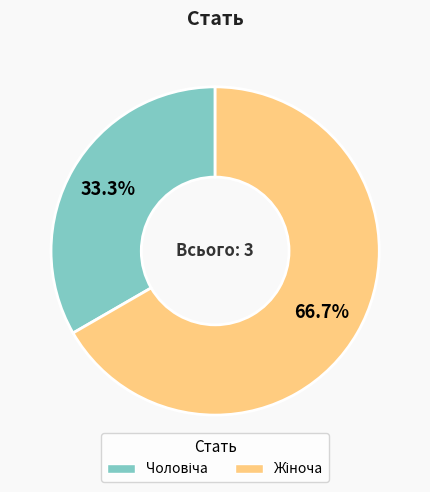

Count the number of slices in the pie.

2